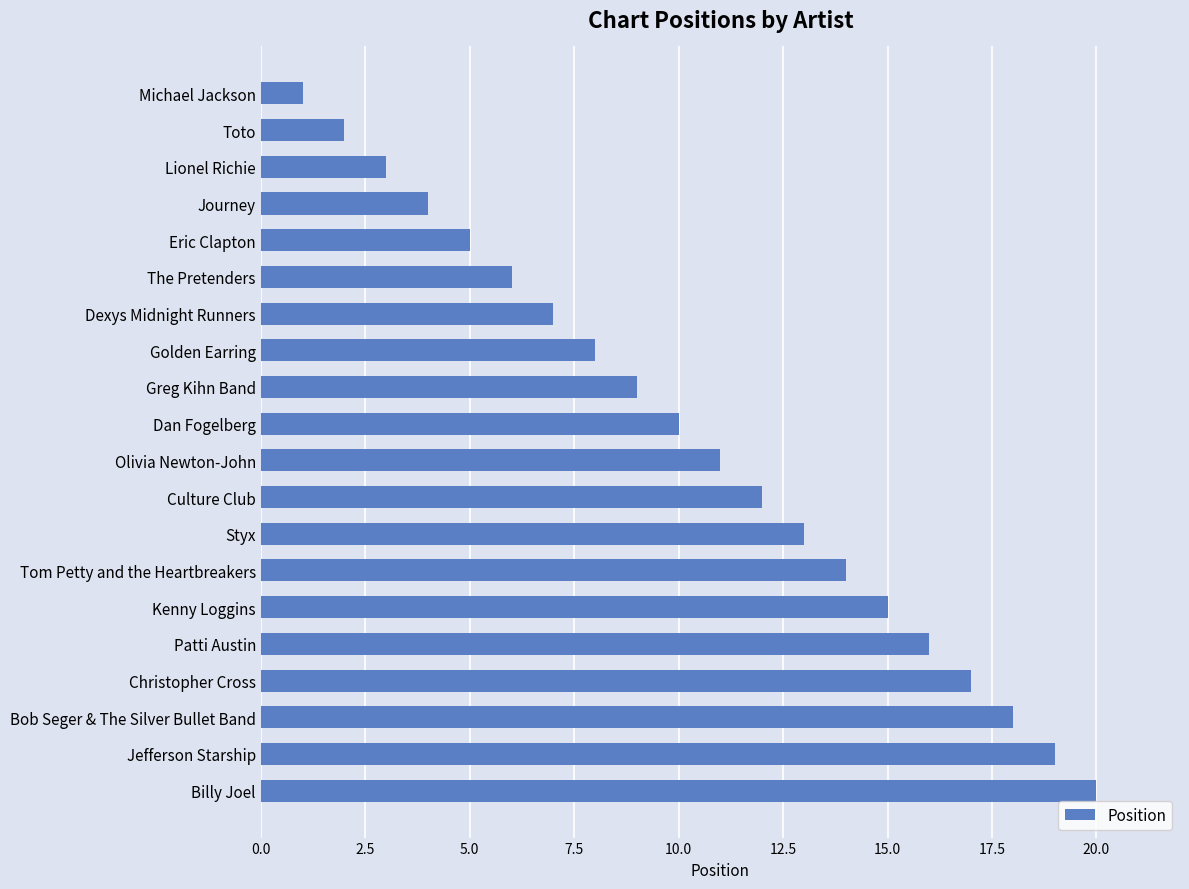

List the labels in order of value, smallest first.

Michael Jackson, Toto, Lionel Richie, Journey, Eric Clapton, The Pretenders, Dexys Midnight Runners, Golden Earring, Greg Kihn Band, Dan Fogelberg, Olivia Newton-John, Culture Club, Styx, Tom Petty and the Heartbreakers, Kenny Loggins, Patti Austin, Christopher Cross, Bob Seger & The Silver Bullet Band, Jefferson Starship, Billy Joel